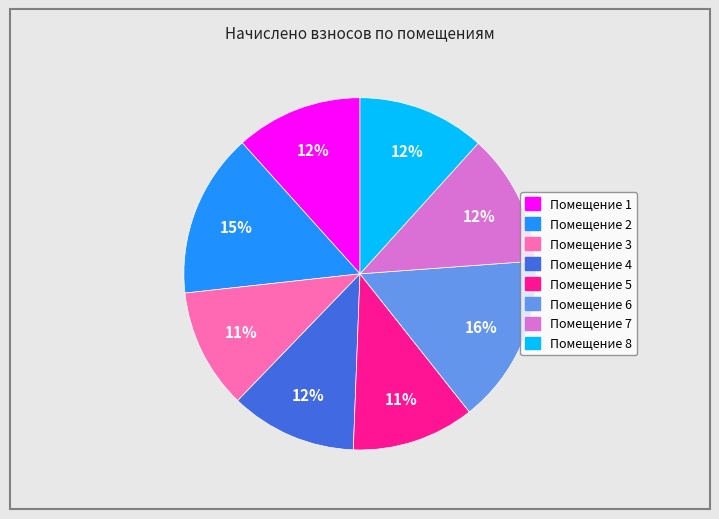

Is there a majority slice in this chart?

No